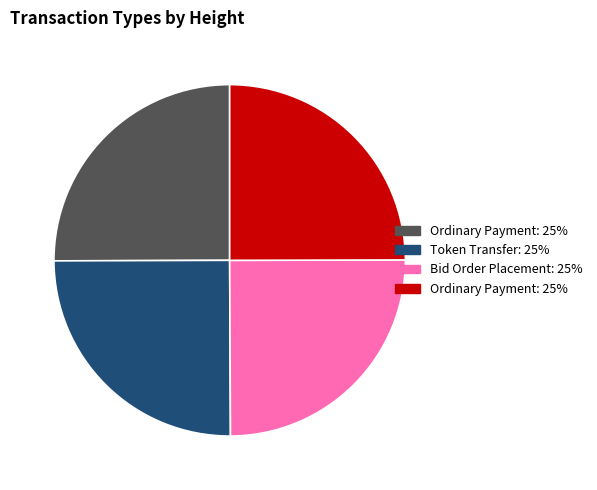

Is there a majority slice in this chart?

No